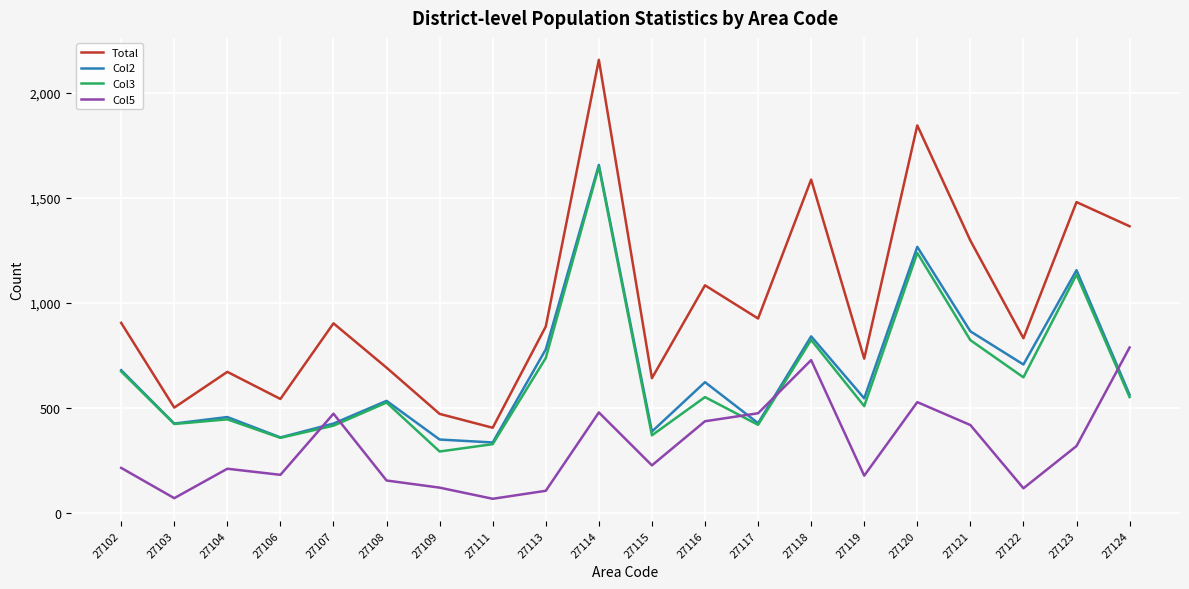

Which series changed the most between 27102 and 27111?

Total